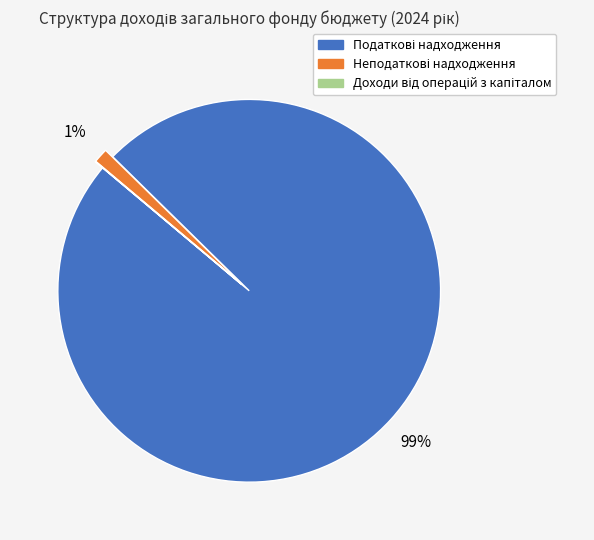

To the nearest percent, what is the difference between the largest and smallest slice percentages?

99%